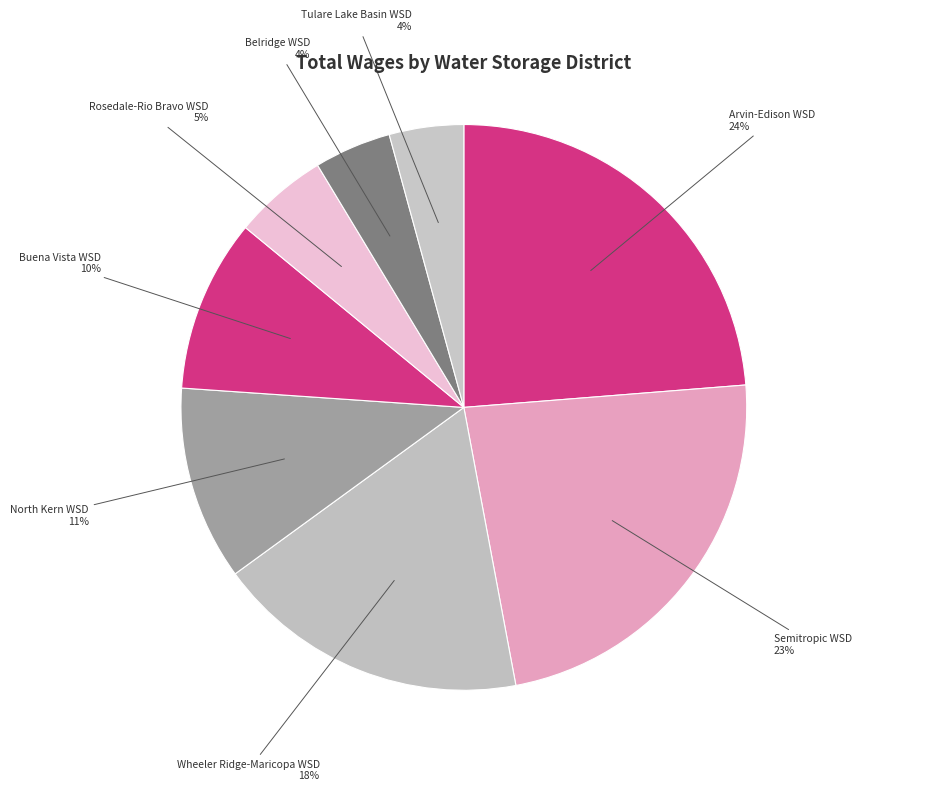

To the nearest percent, what portion does Arvin-Edison WSD represent?

24%